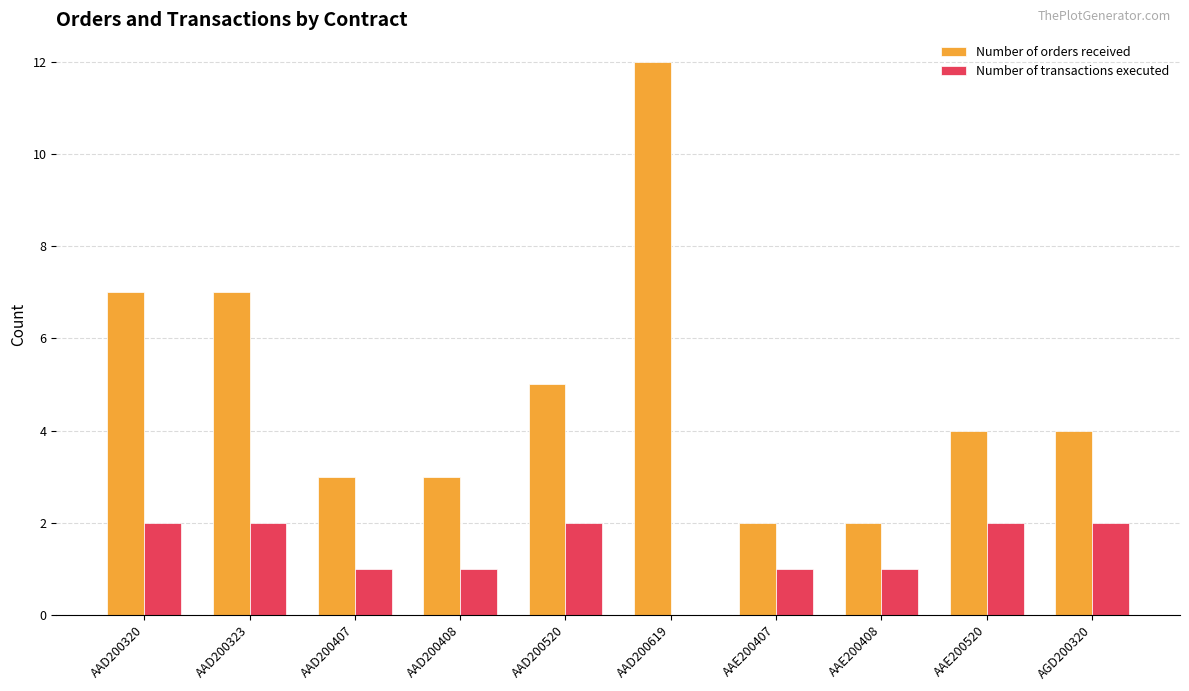

Where does the Number of orders received series first go above 4?

AAD200320